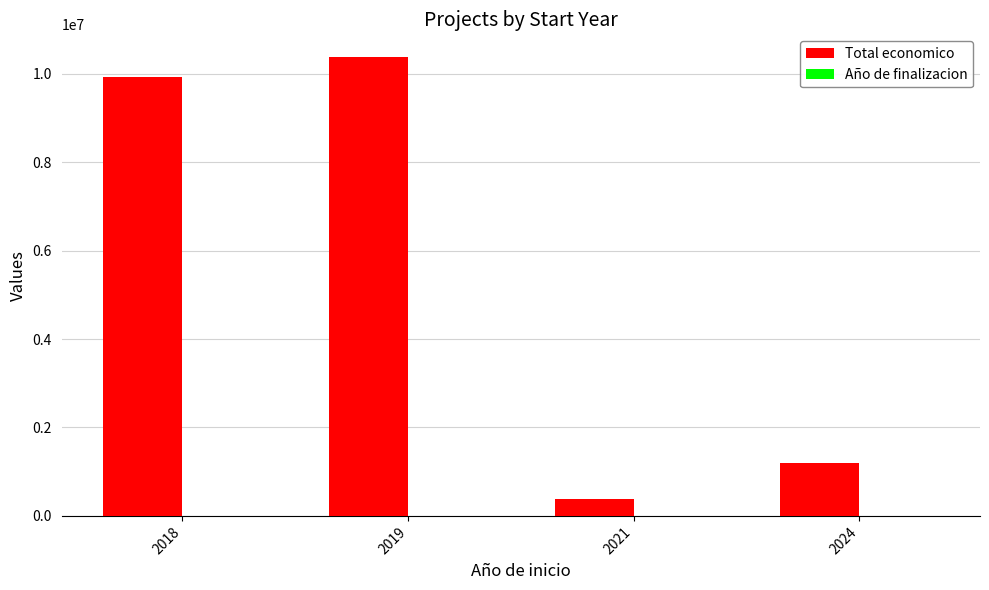

What is the spread (max minus min) of values at 2018?

9929116